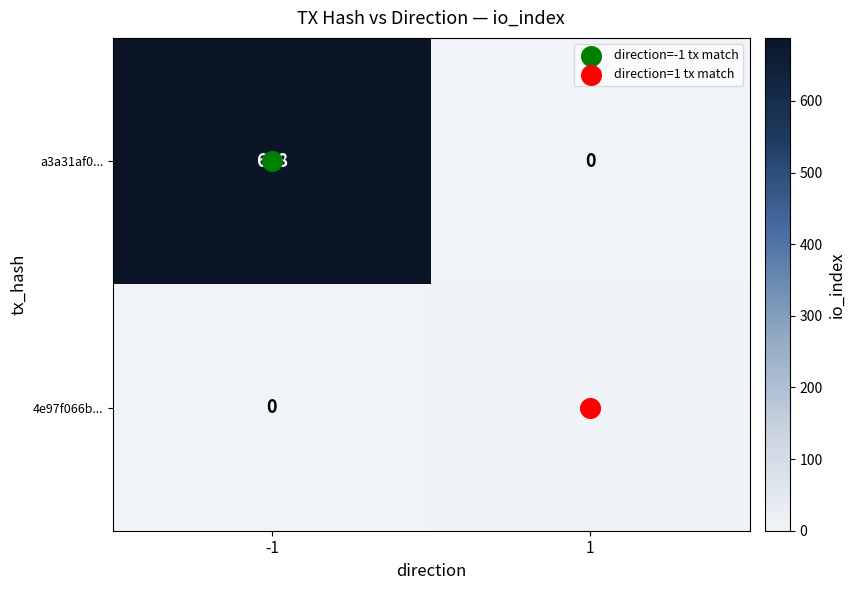

How many data points does each series have?

2